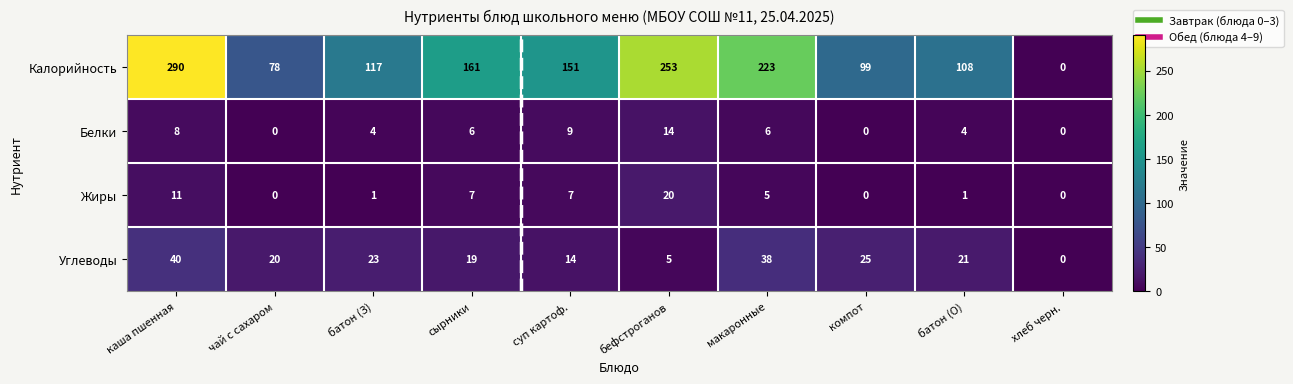

True or false: Белки has a value of 0 at чай с сахаром.

True